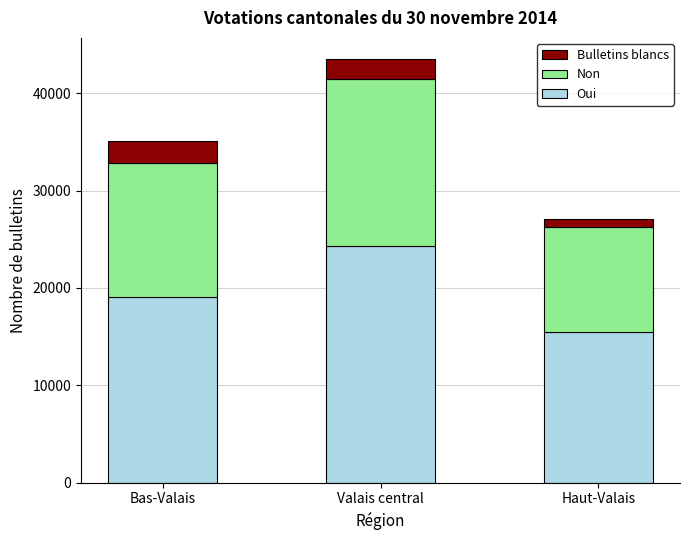

At which label does Oui reach its minimum?

Haut-Valais